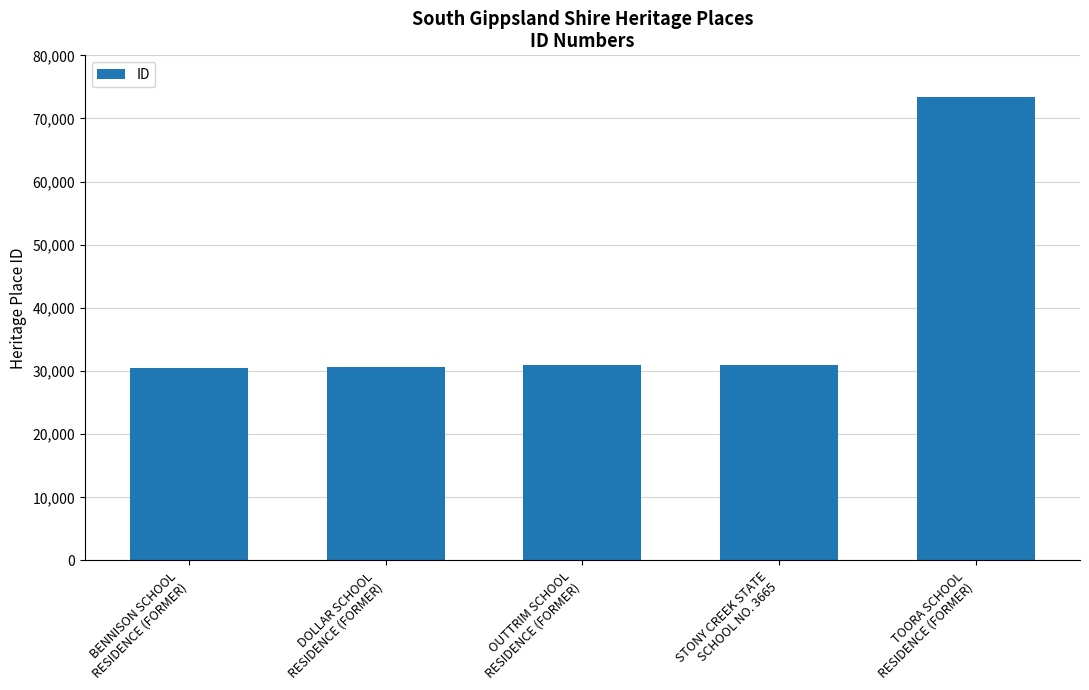

How many categories are shown in the chart?

5